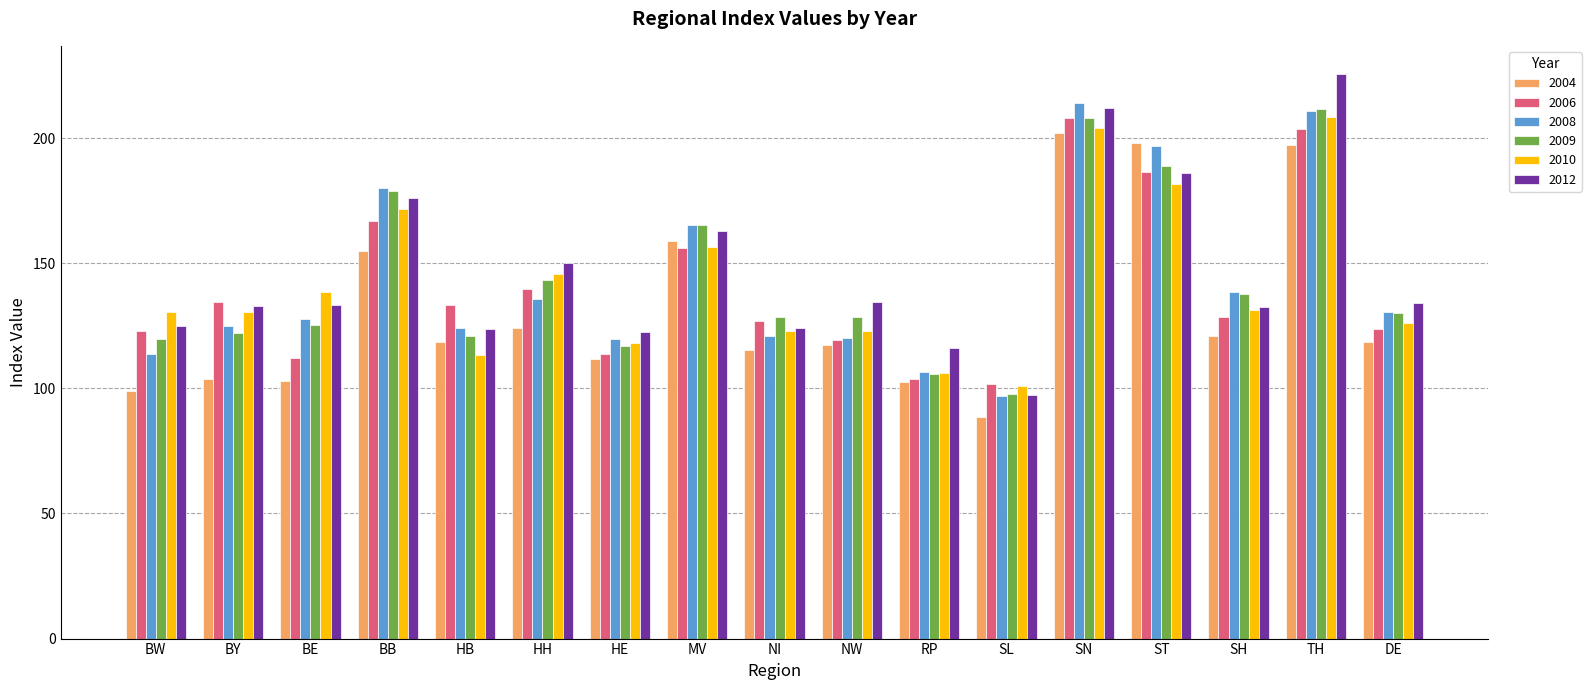

Is it true that 2012 equals 133.3 at BE?

True